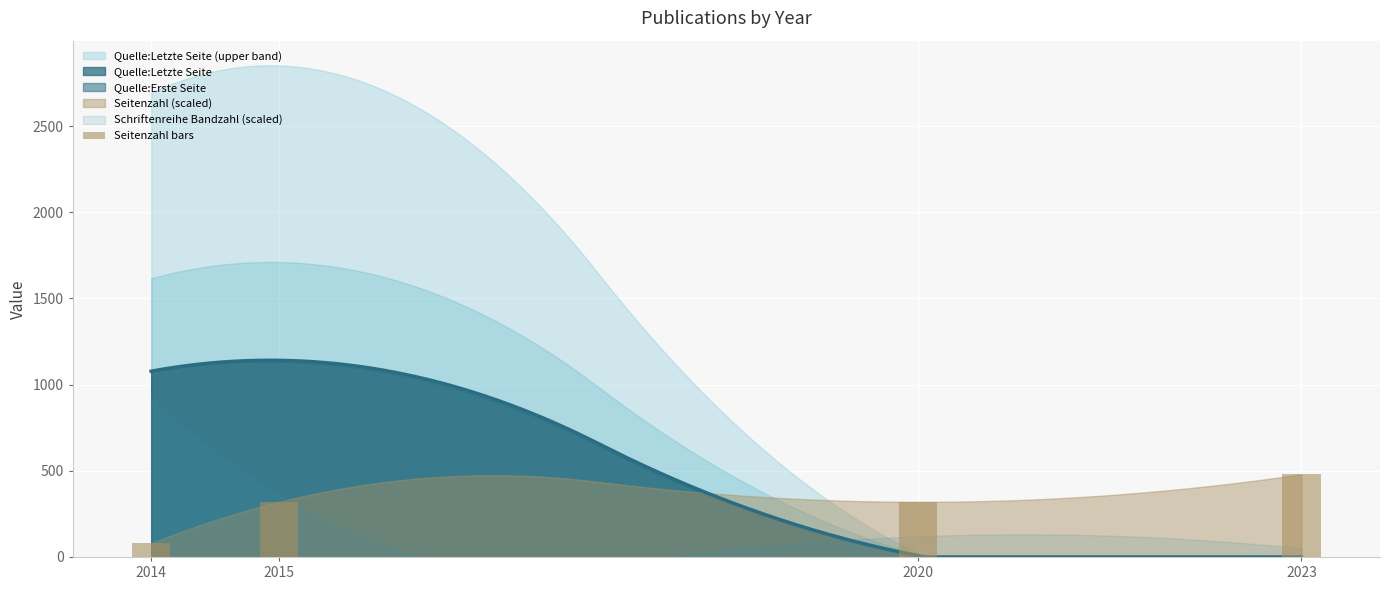

Rank the categories by value from highest to lowest.

2023, 2015, 2020, 2014